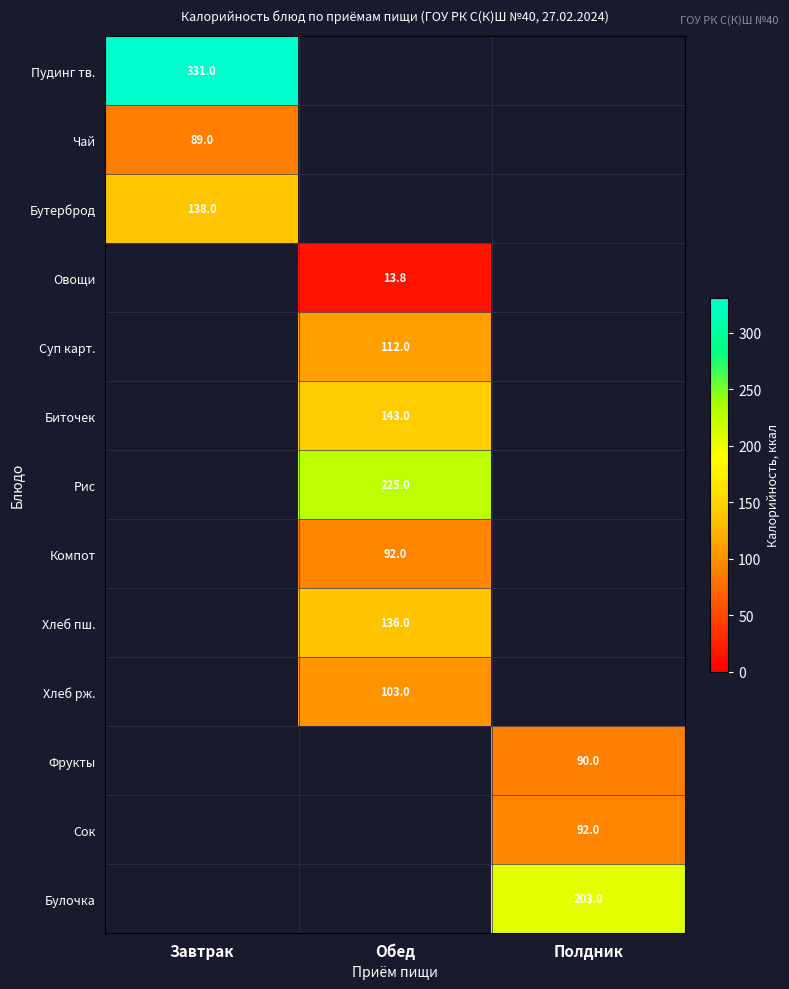

The value of Рис at Обед is 343.4. True or false?

False